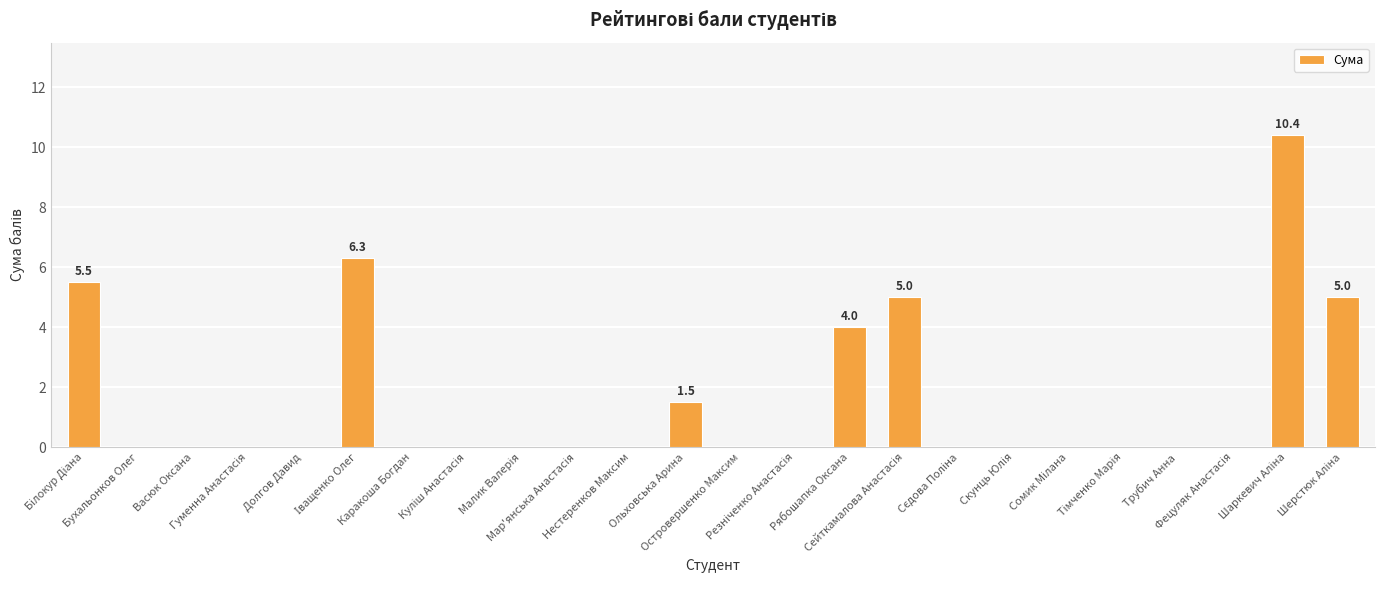

What is the maximum value shown in the chart?

10.4